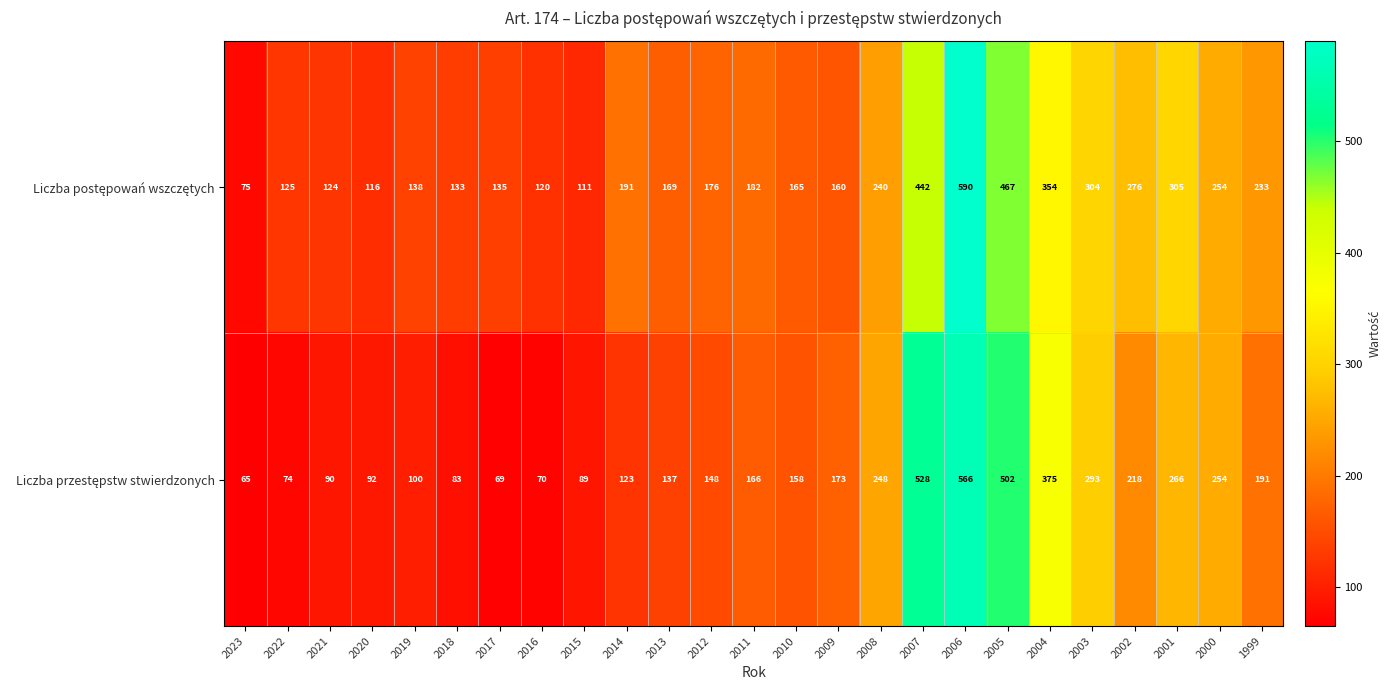

Which label corresponds to the smallest value in the chart?

2023